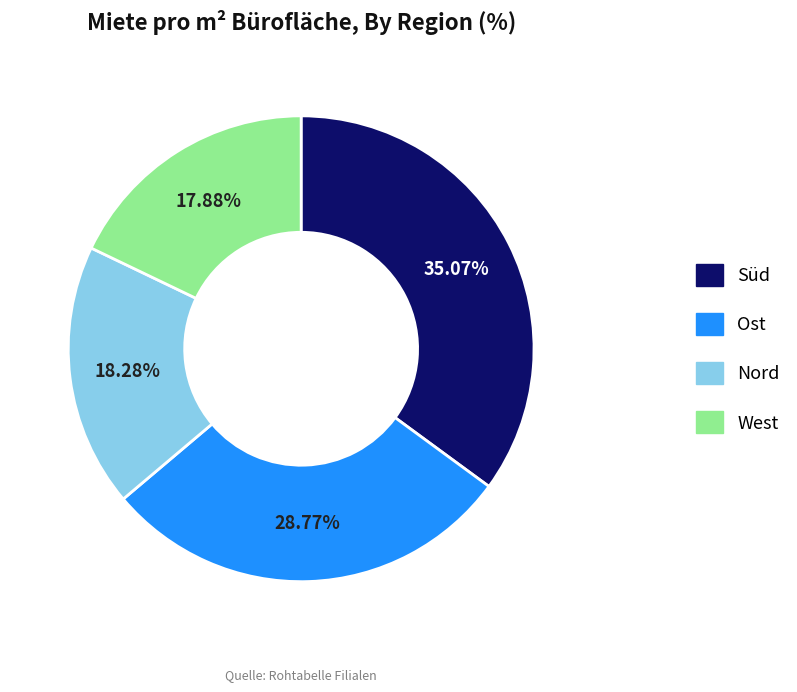

Does any single category account for the majority?

No